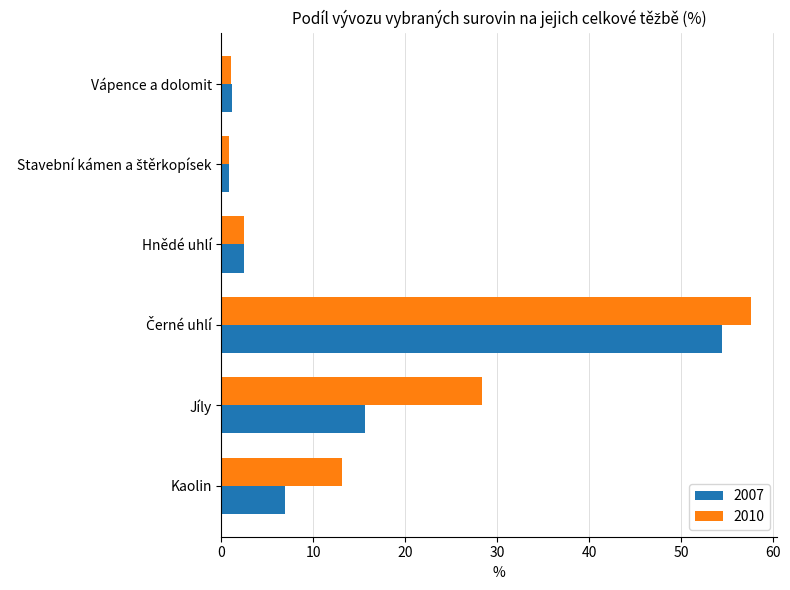

What is the maximum value shown in the chart?

57.6